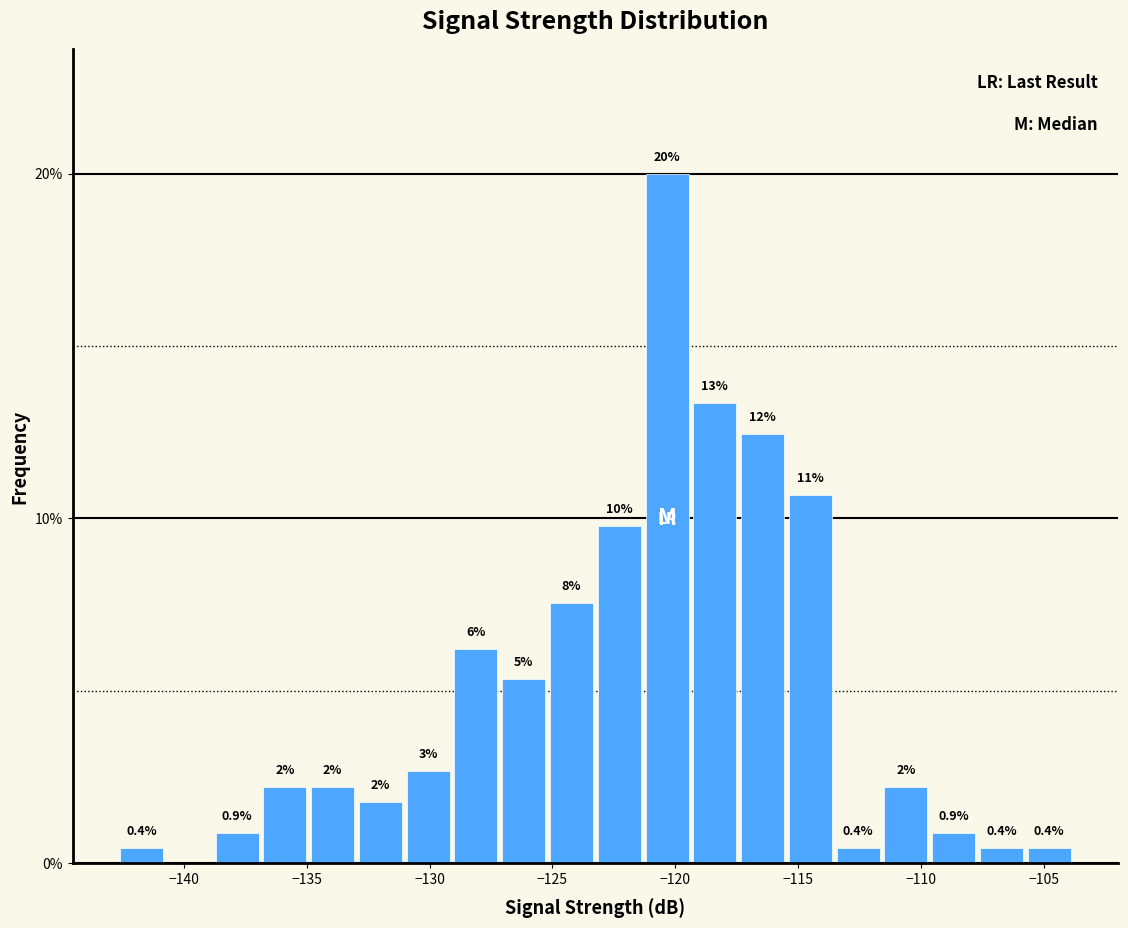

Around what value on the x-axis is the tallest bar? Give the approximate position of its centre, as read against the axis.

-120.5